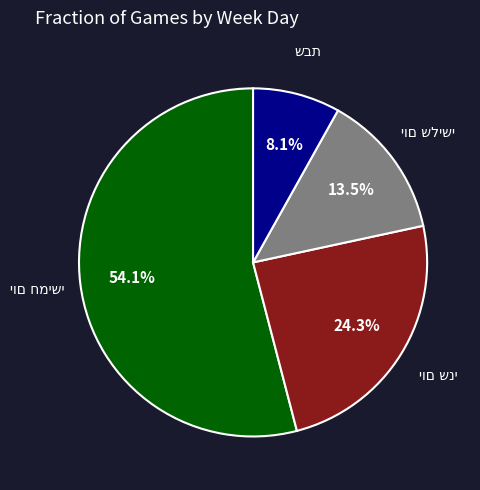

To the nearest percent, what is the average slice percentage?

25%